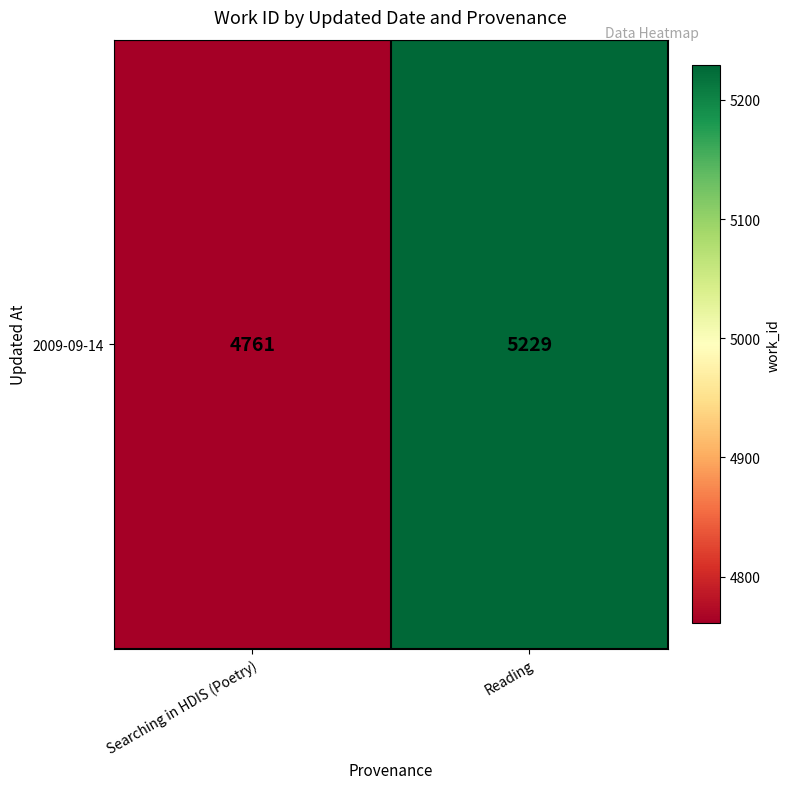

The chart shows a value of 3179 at Searching in HDIS (Poetry). True or false?

False